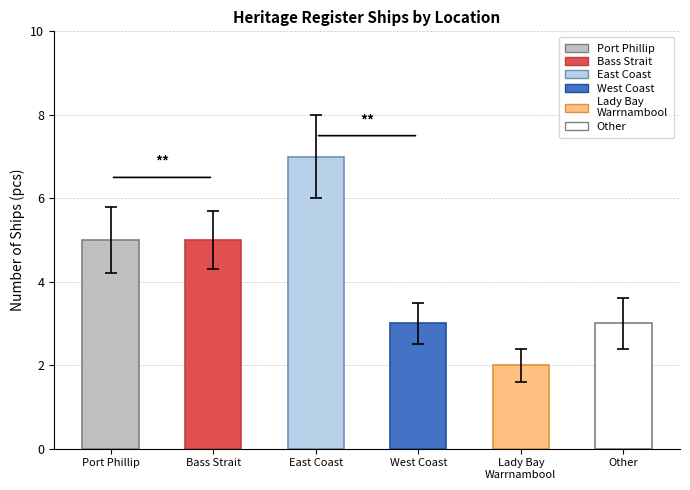

What is the average value?

4